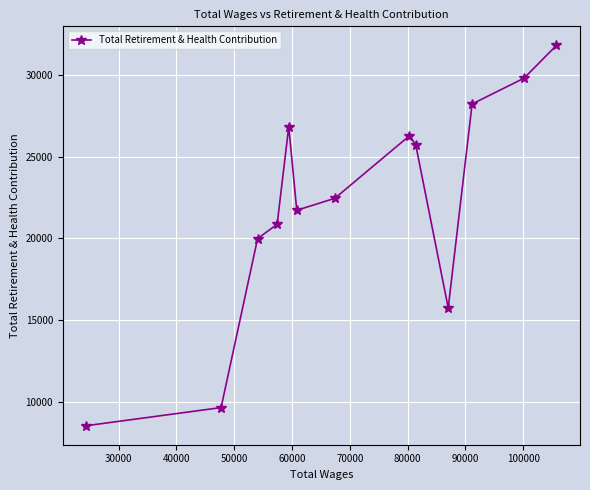

What is the value of the 3rd point from the left?

19989